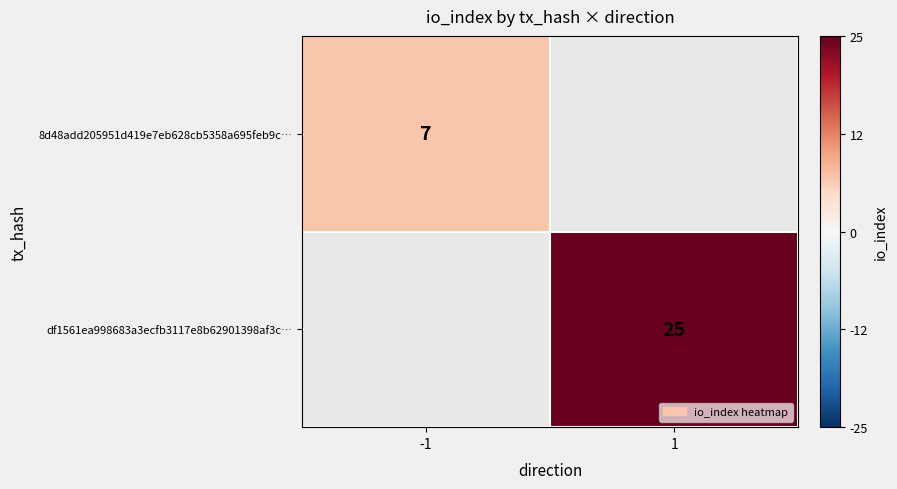

At how many categories does at least one series exceed 20?

1